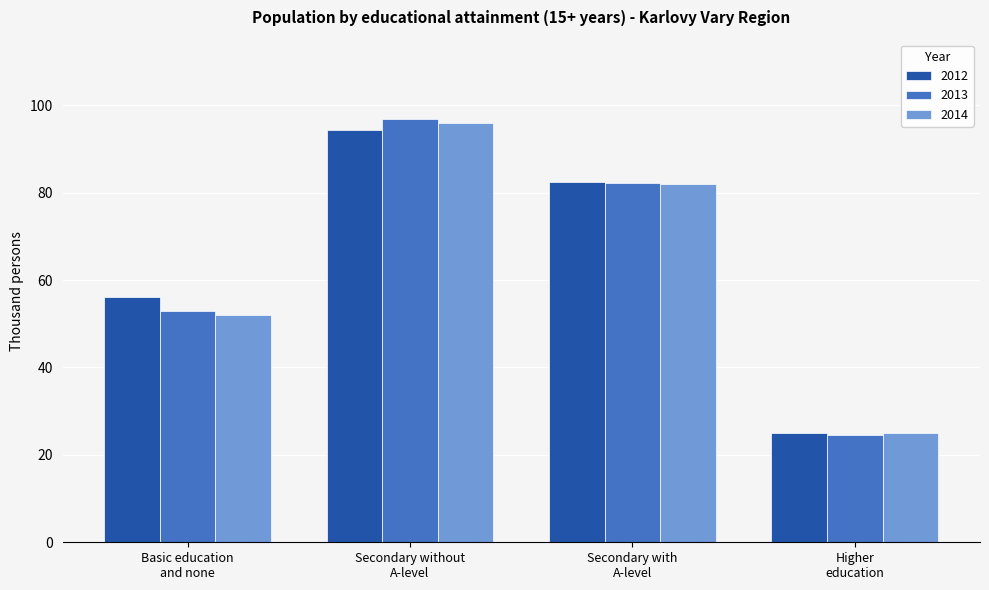

What is the minimum value for 2014?

25.1